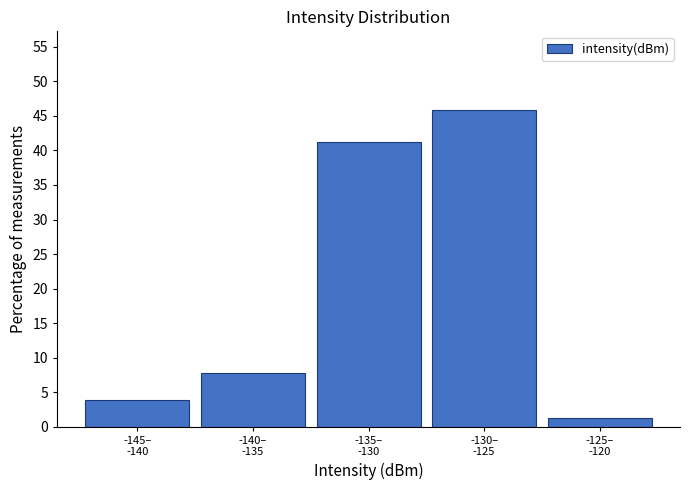

Reading left to right, extract all data points from this chart.

3.9	7.7	41.3	45.8	1.3